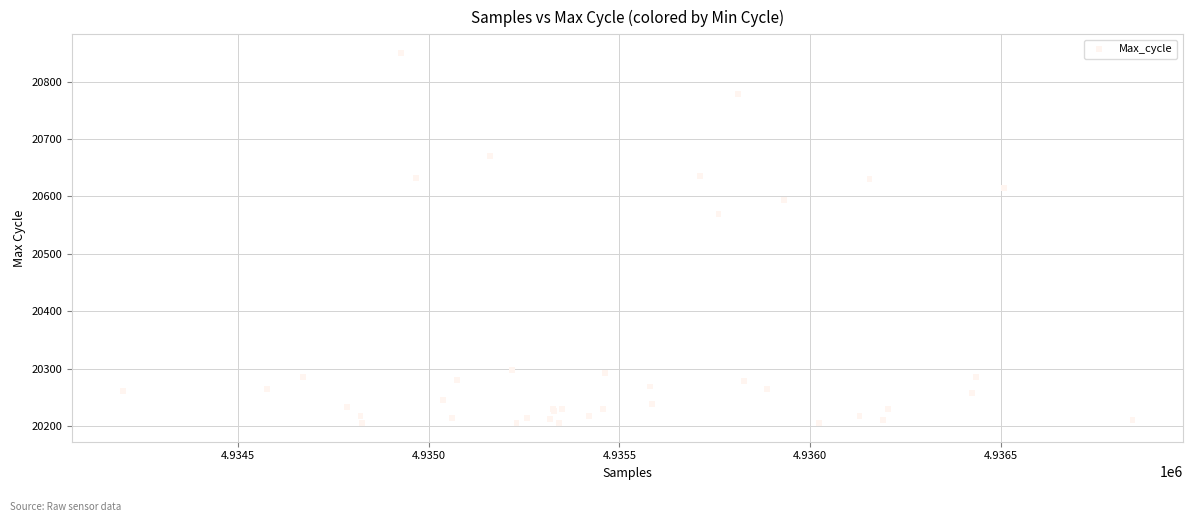

What Y value in the scatter plot is closest to 20527?

20570